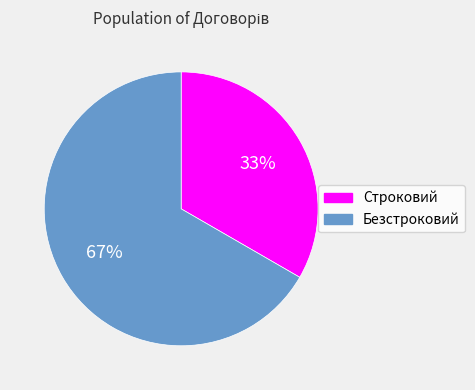

Count the number of slices in the pie.

2